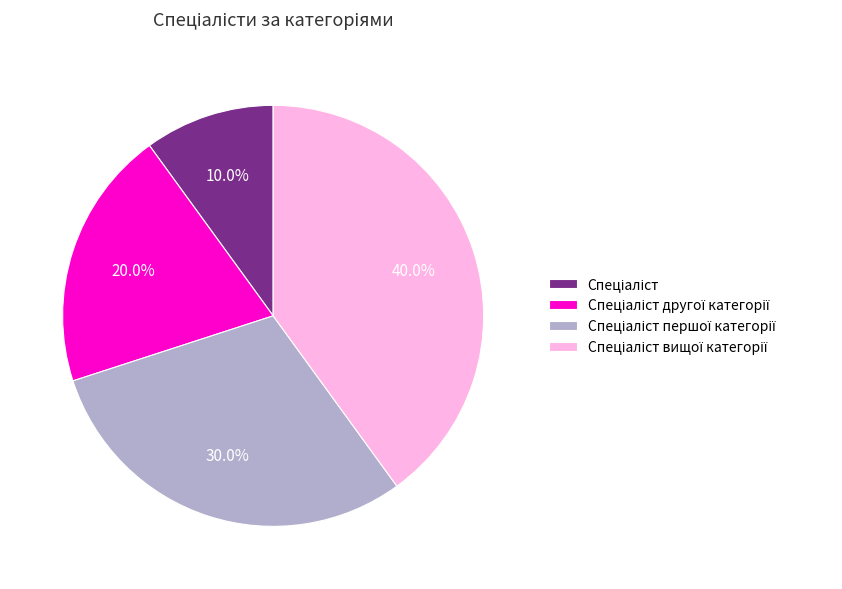

Is there a majority slice in this chart?

No